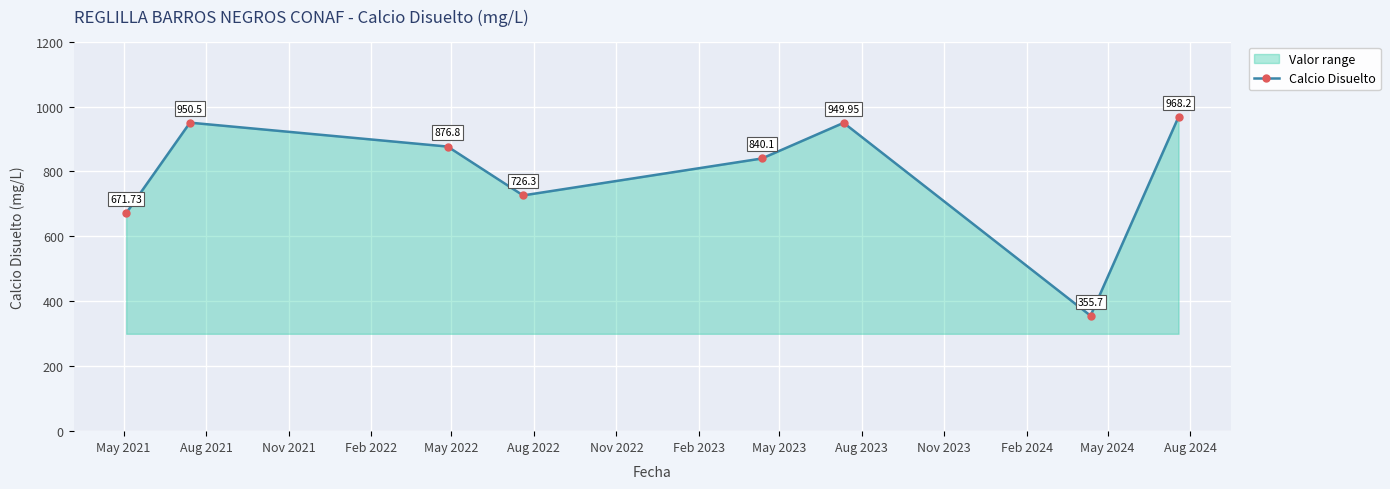

How many interior local valleys (lower than both neighbors) does the data have?

2